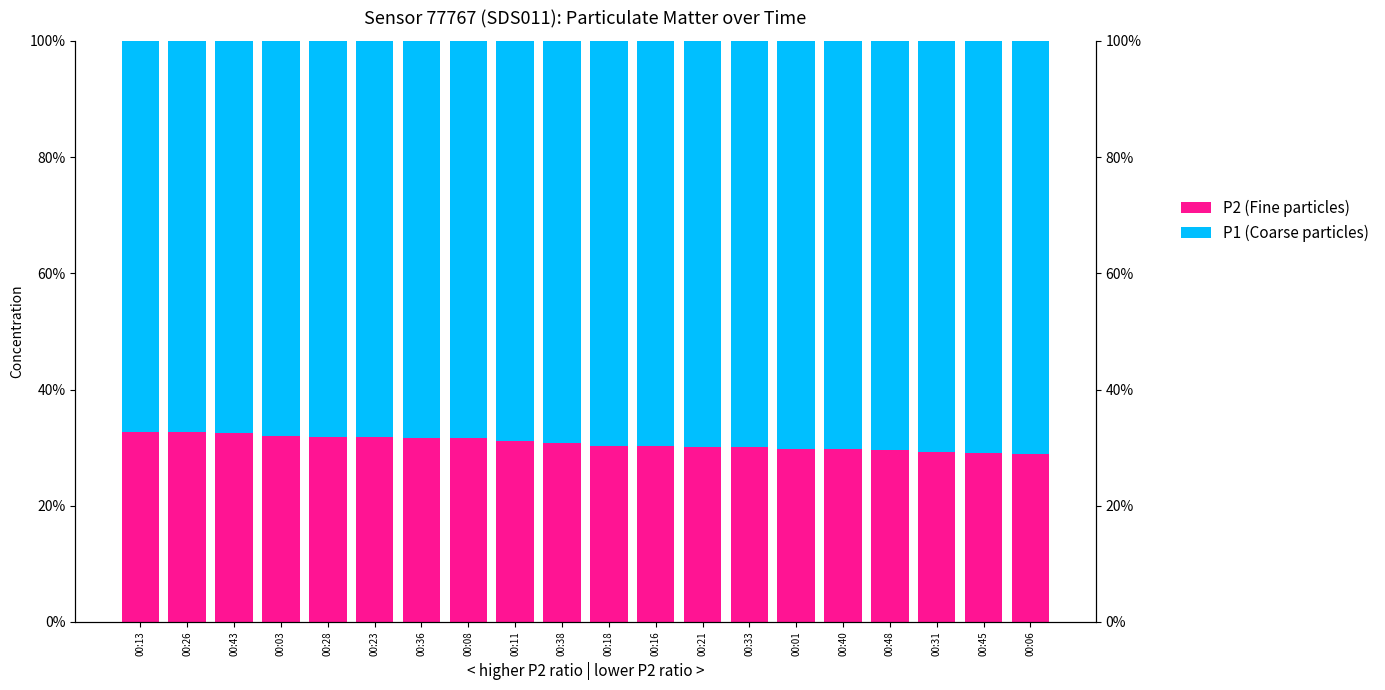

What position from the right is 00:13?

20